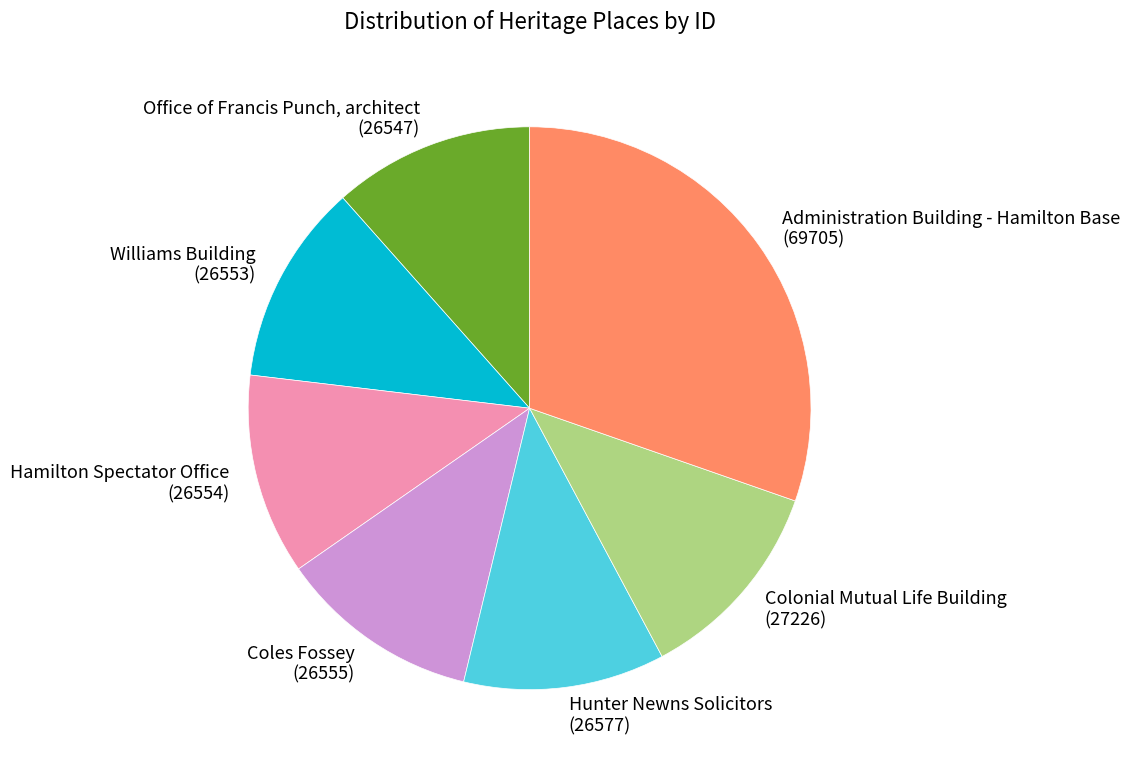

Is there any slice that represents more than half of the pie?

No